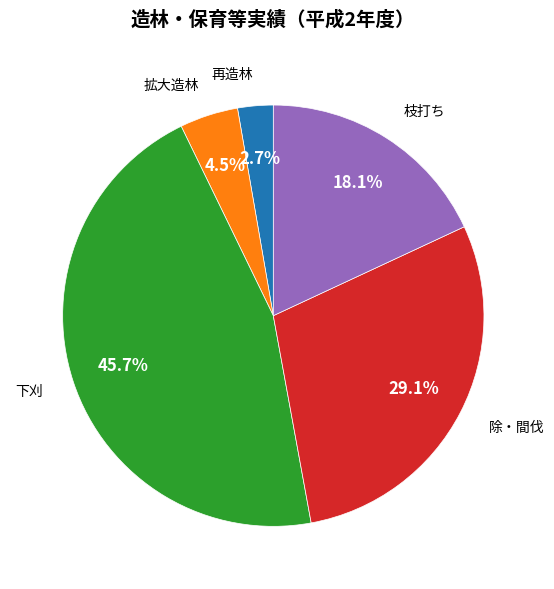

To the nearest percent, what is the difference between the largest and smallest slice percentages?

43%